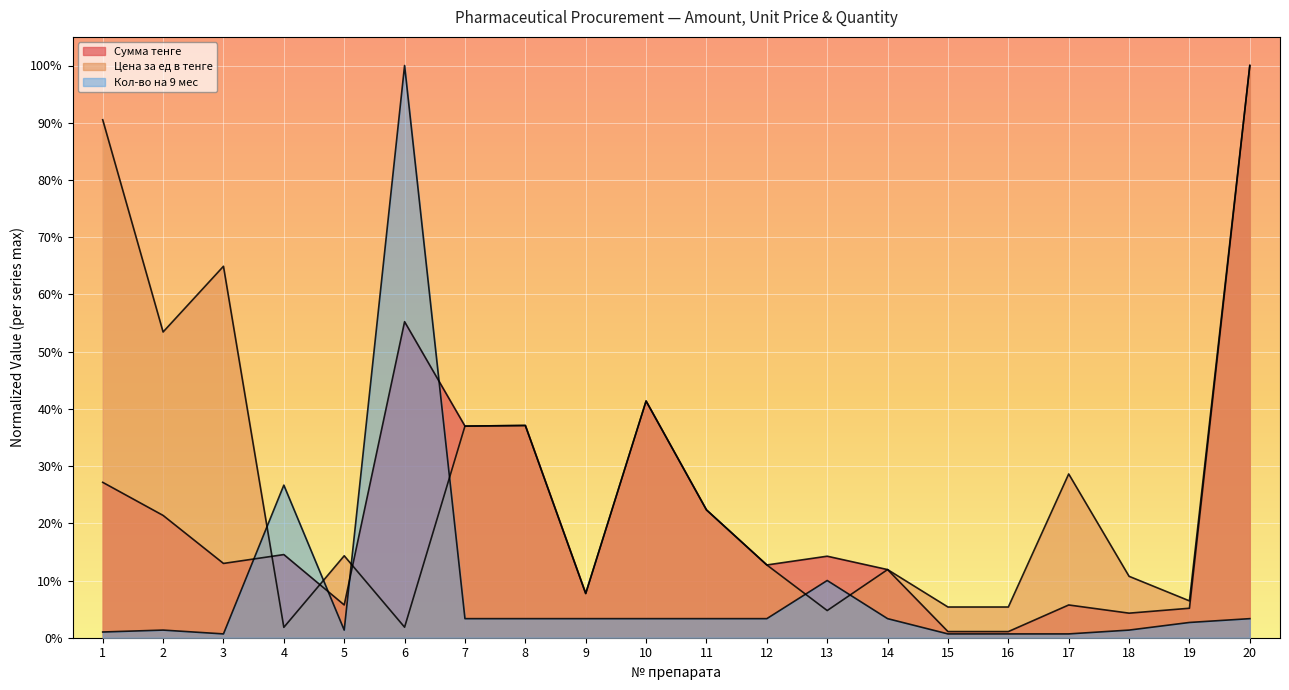

How many lines are shown in the chart?

3